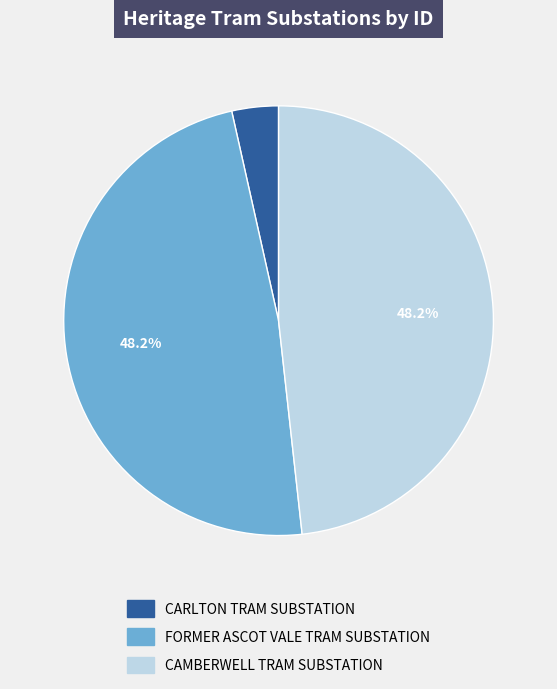

How many segments does this pie chart have?

3